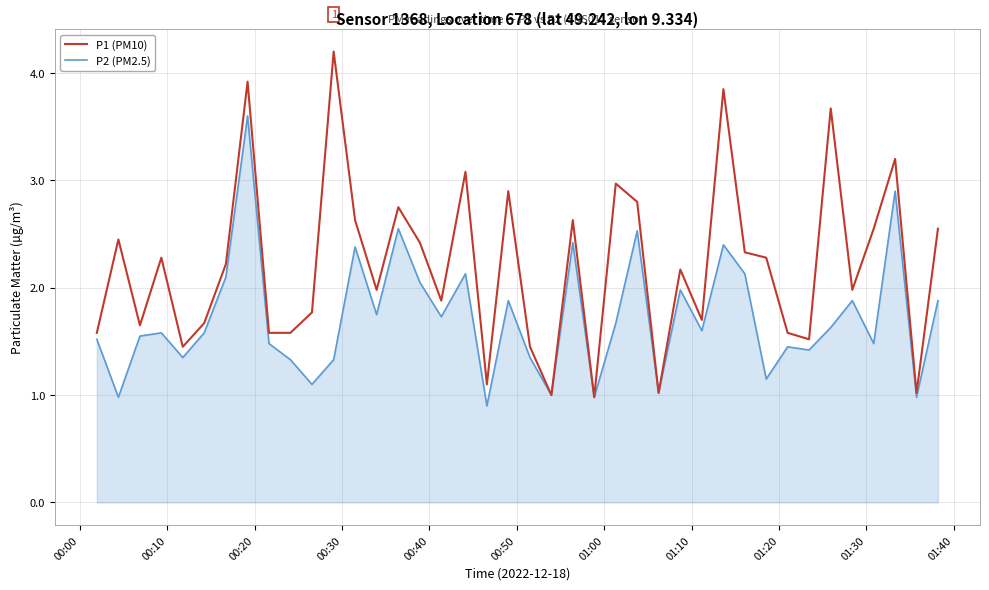

What is the highest value of the P1 (PM10) series?

4.2